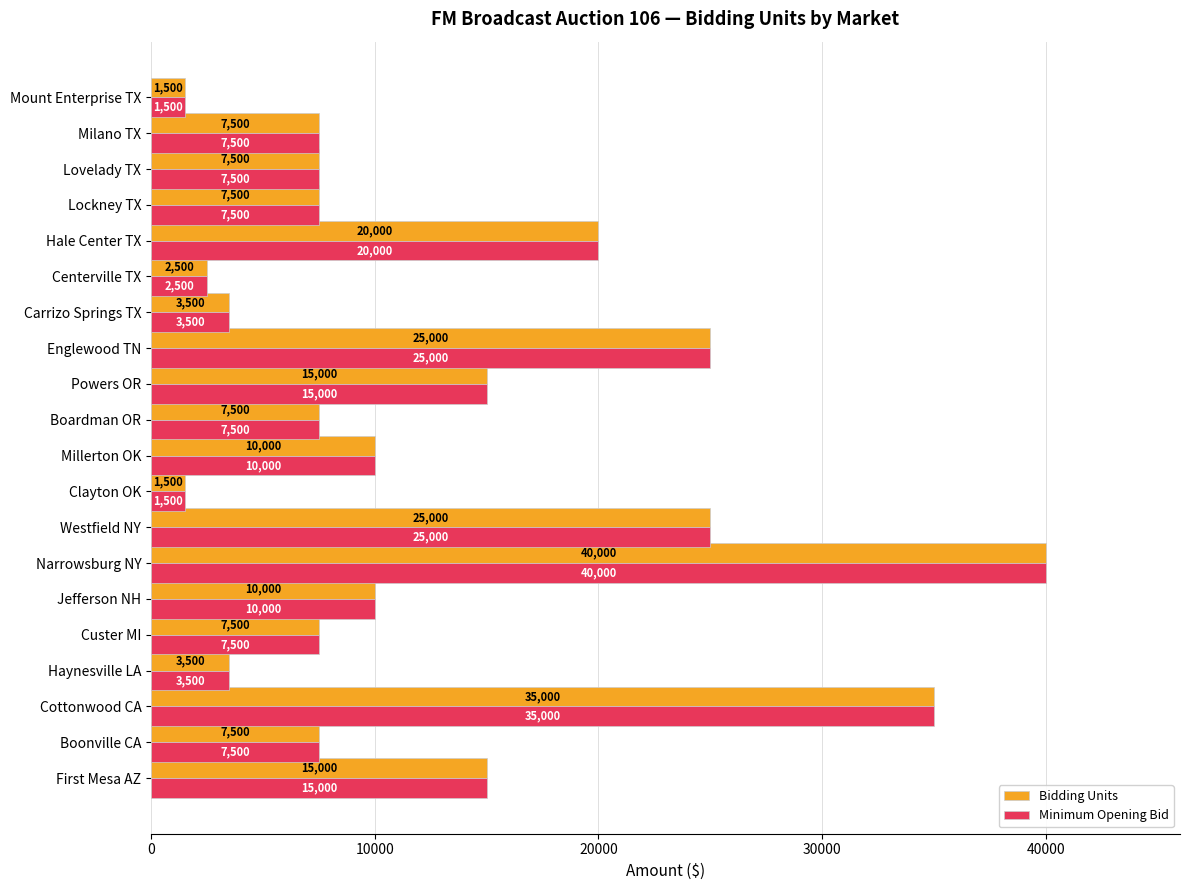

What is the average value of the Bidding Units series?

12625